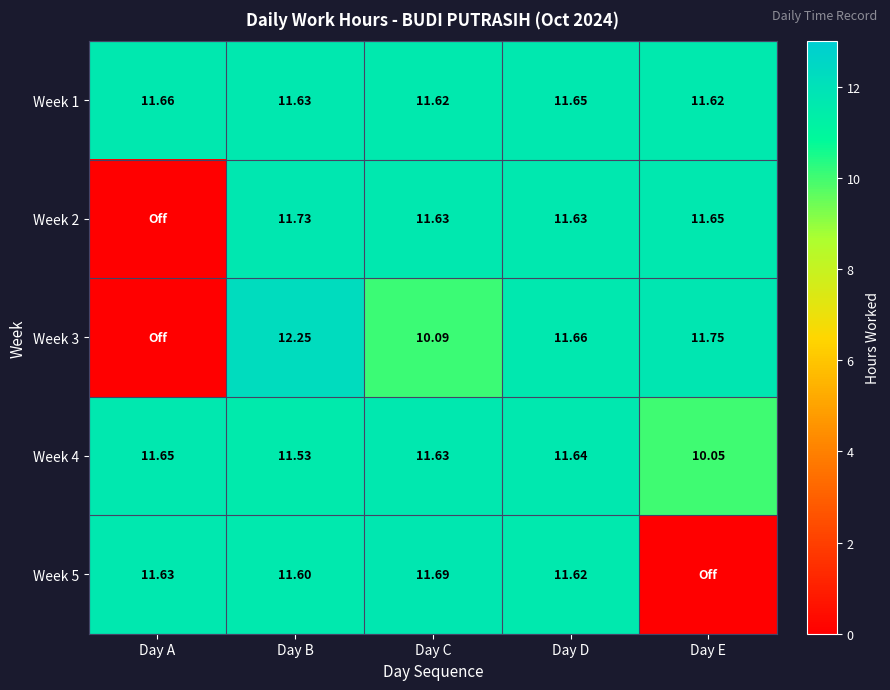

Which label corresponds to the largest value in the chart?

Day B